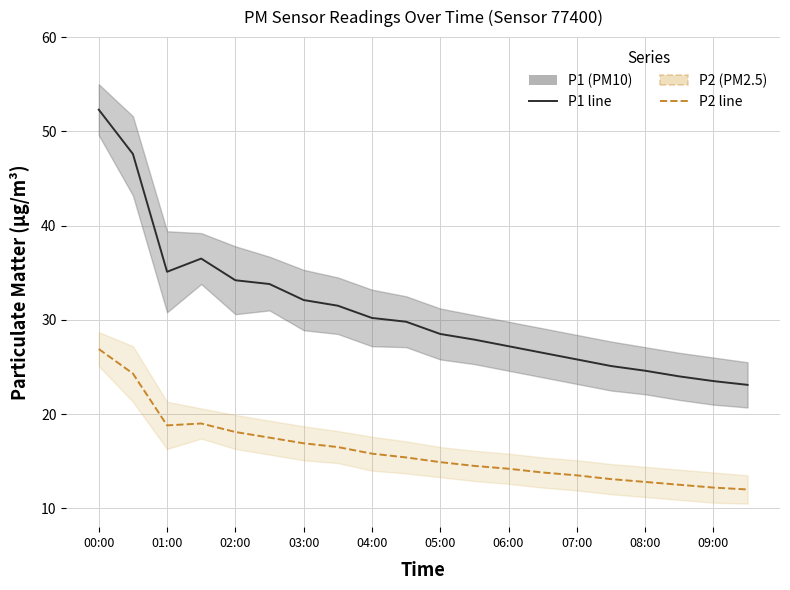

The value of P1 at 08:00 is 12.4. True or false?

False